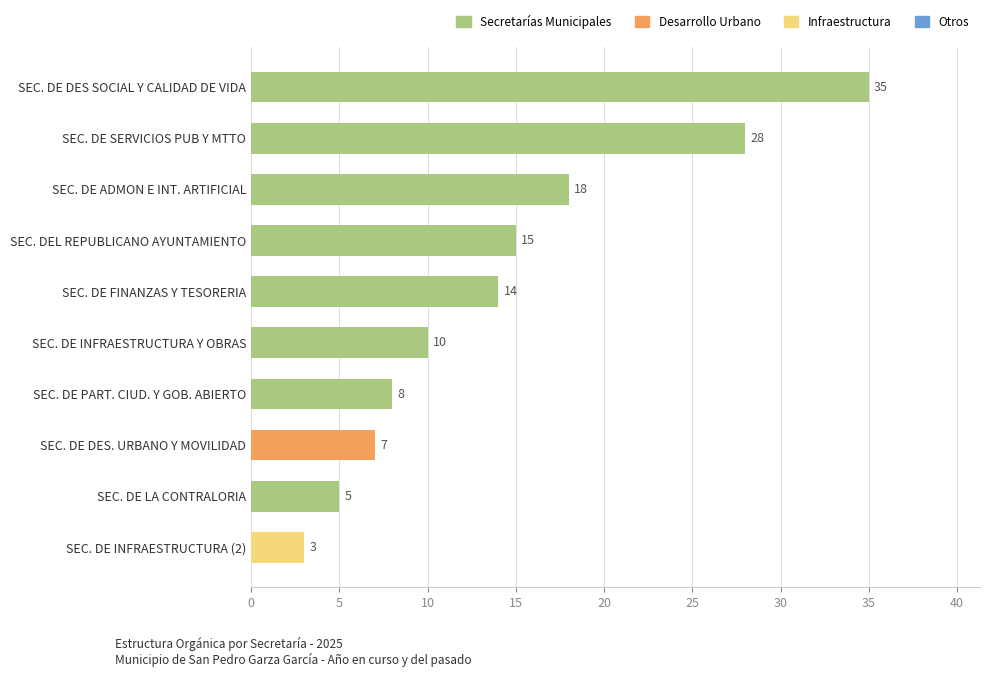

What is the change in value from SEC. DE DES SOCIAL Y CALIDAD DE VIDA to SEC. DE SERVICIOS PUB Y MTTO?

-7